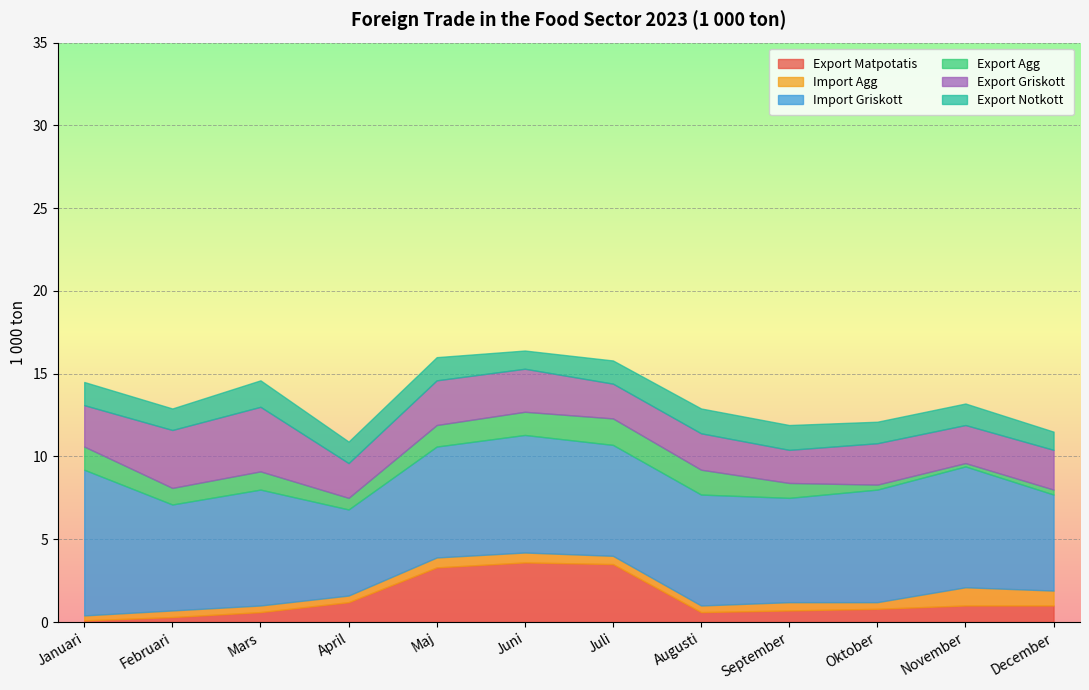

True or false: Import Griskott has more than 1 points higher than both neighbors.

True